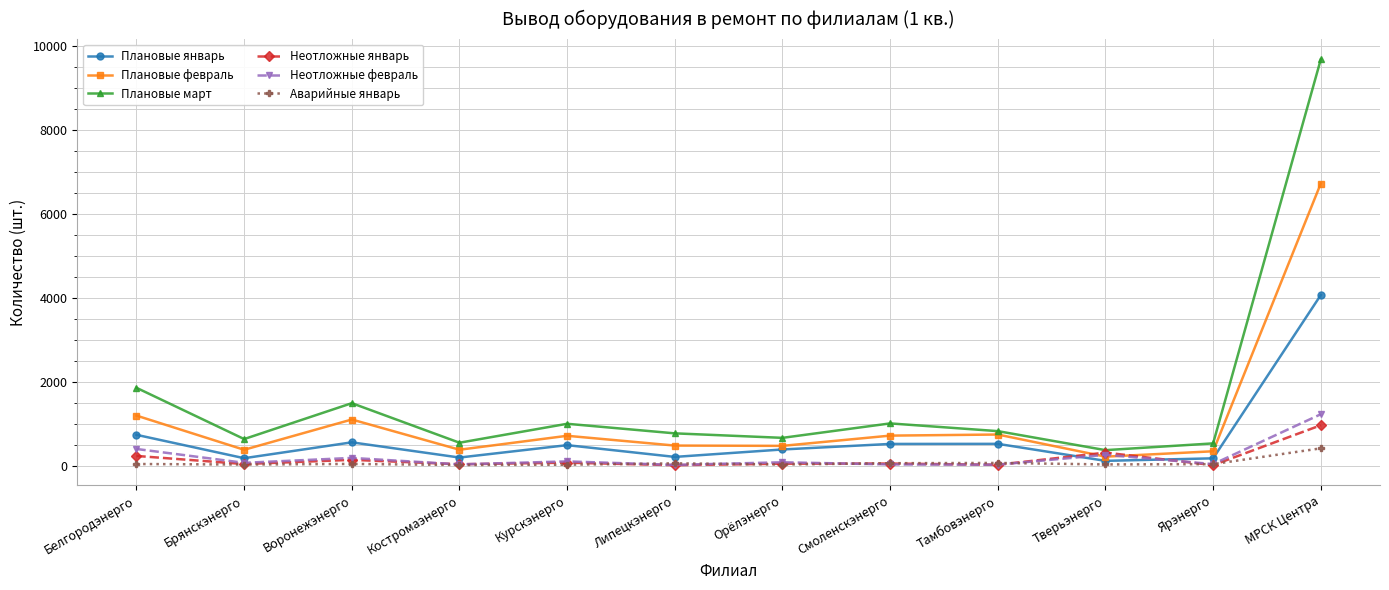

Which series has the widest spread of values?

Плановые март